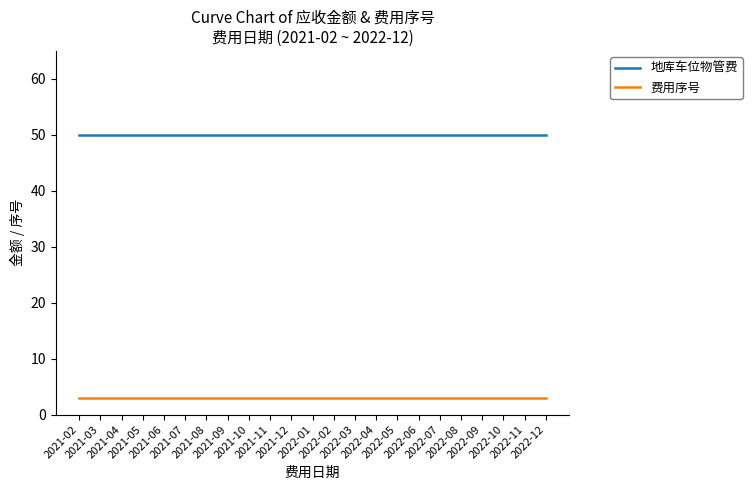

Reading left to right, list all the values displayed in this chart.

地库车位物管费: 2021-02=50	2021-03=50	2021-04=50	2021-05=50	2021-06=50	2021-07=50	2021-08=50	2021-09=50	2021-10=50	2021-11=50	2021-12=50	2022-01=50	2022-02=50	2022-03=50	2022-04=50	2022-05=50	2022-06=50	2022-07=50	2022-08=50	2022-09=50	2022-10=50	2022-11=50	2022-12=50
费用序号: 2021-02=3	2021-03=3	2021-04=3	2021-05=3	2021-06=3	2021-07=3	2021-08=3	2021-09=3	2021-10=3	2021-11=3	2021-12=3	2022-01=3	2022-02=3	2022-03=3	2022-04=3	2022-05=3	2022-06=3	2022-07=3	2022-08=3	2022-09=3	2022-10=3	2022-11=3	2022-12=3